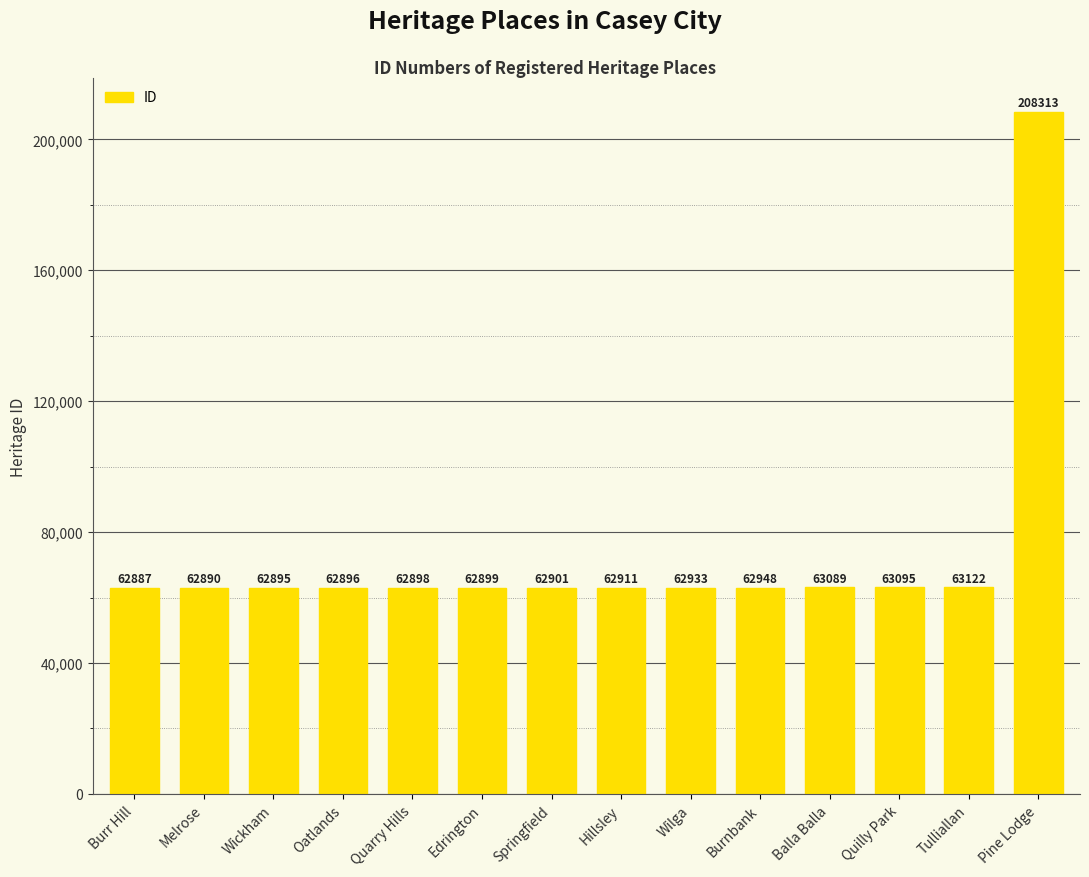

Which has a higher value, Burnbank or Wilga?

Burnbank